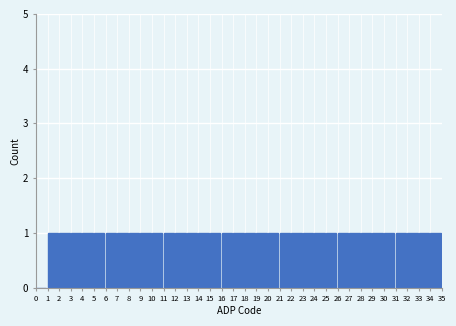

What is the height of the bar covering 7 to 8 on the x-axis? The values are not printed on the chart, so give them approximately, as read against the axis.

1